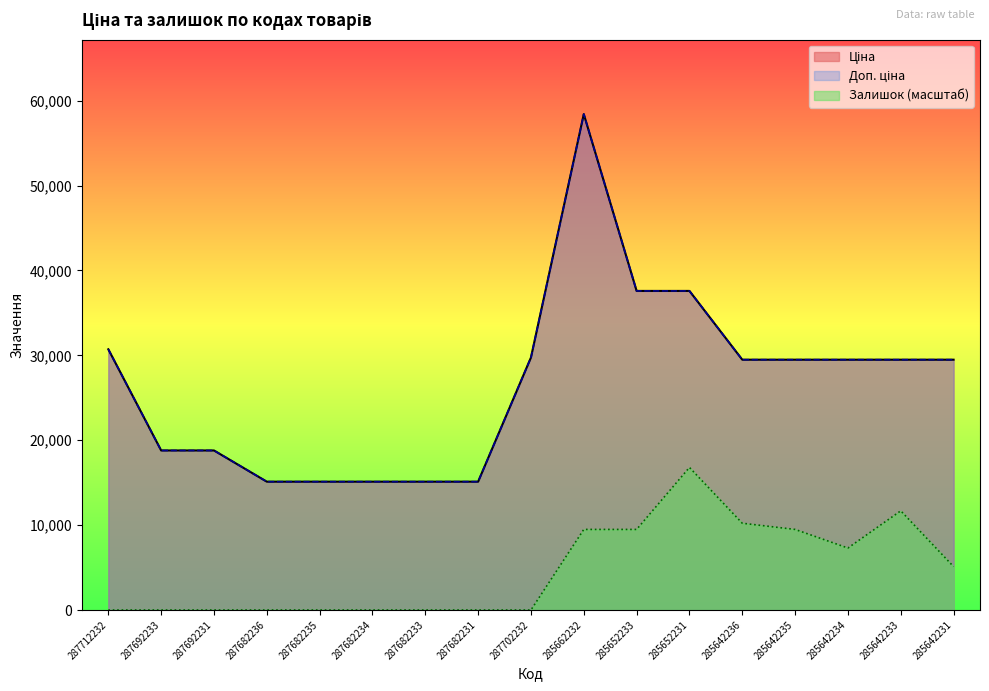

True or false: Ціна and Залишок cross at least once.

False